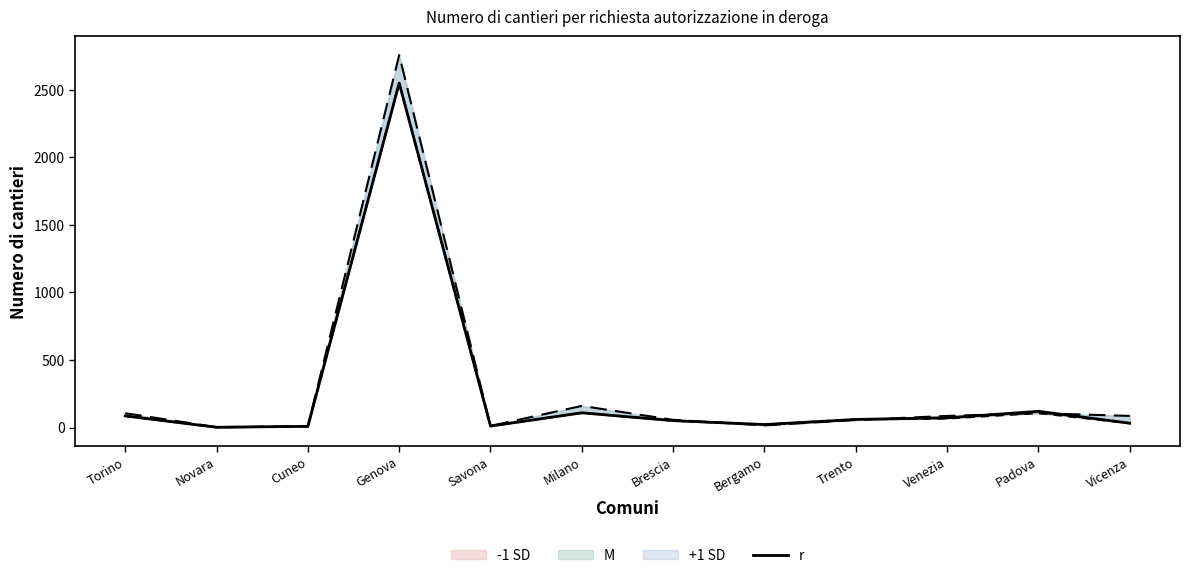

What is the maximum value shown in the chart?

2549